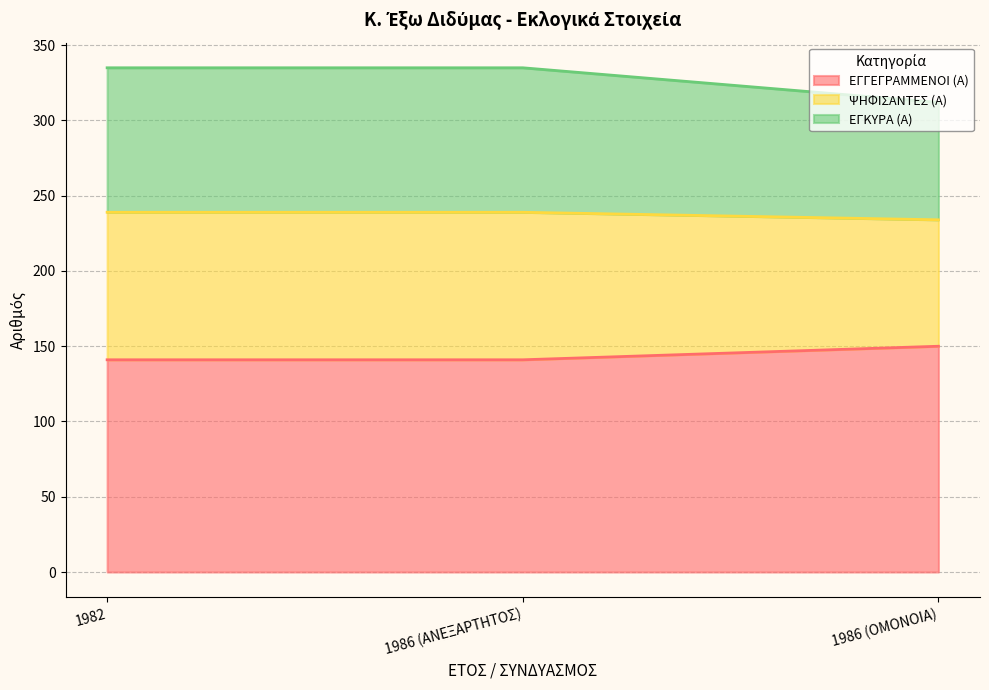

Is the value of ΨΗΦΙΣΑΝΤΕΣ (Α) at 1986 (ΟΜΟΝΟΙΑ) greater than the value of ΕΓΚΥΡΑ (Α) at 1982?

No